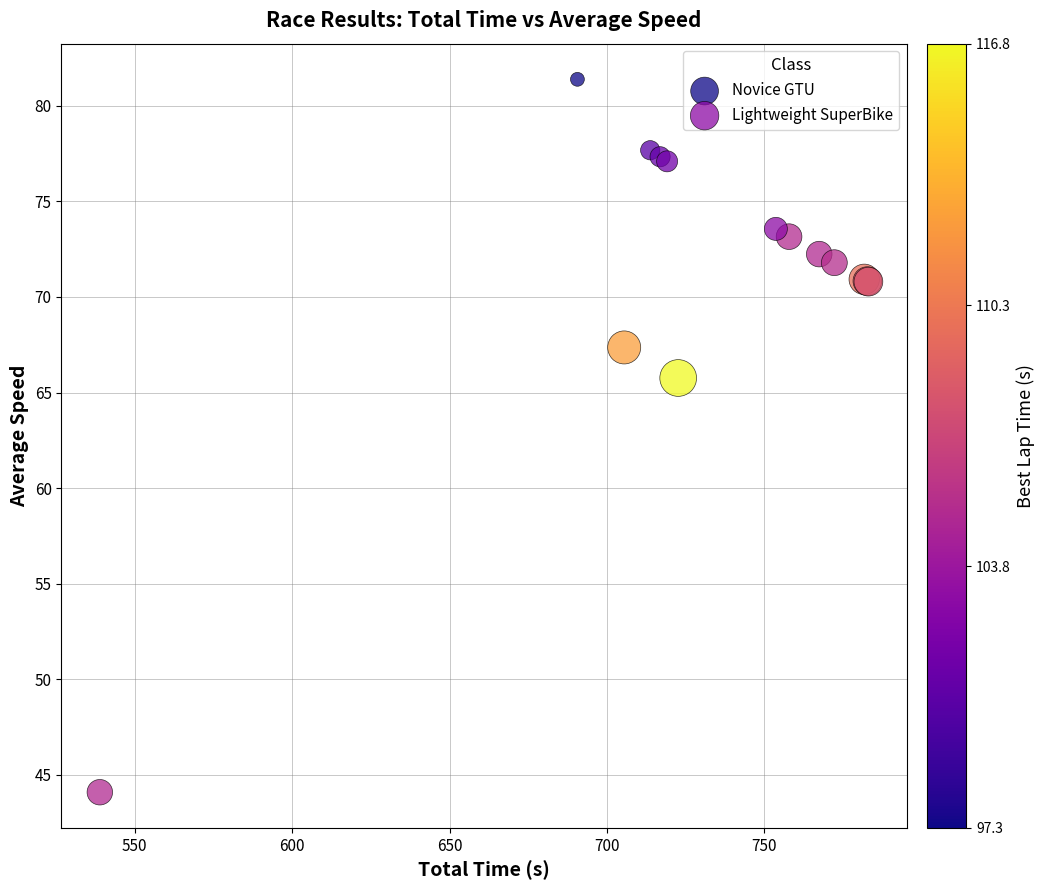

Which series has the largest Y range (max minus min)?

Lightweight SuperBike